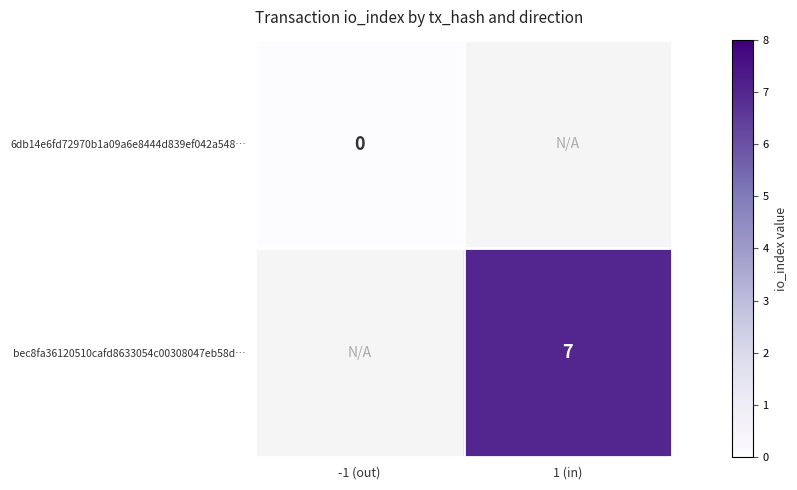

Is it true that bec8fa36120510cafd8633054c00308047eb58d… equals 7 at 1 (in)?

True